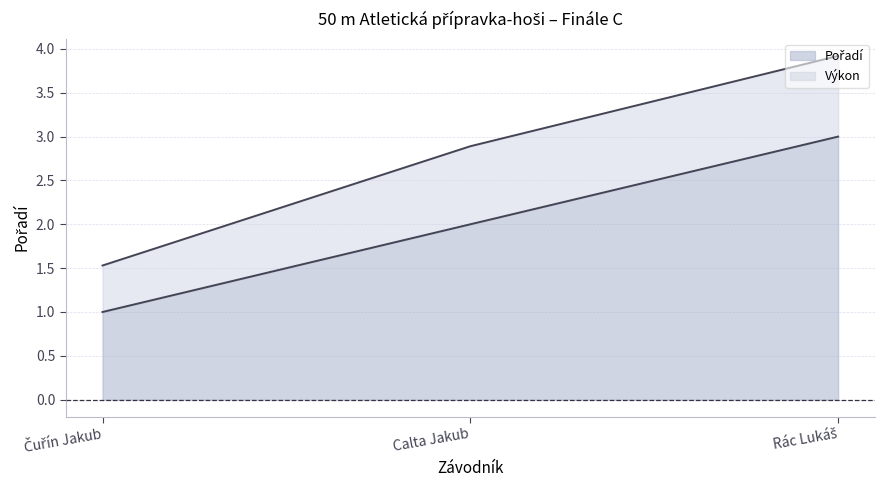

What is the label of the 2nd point from the left?

Calta Jakub